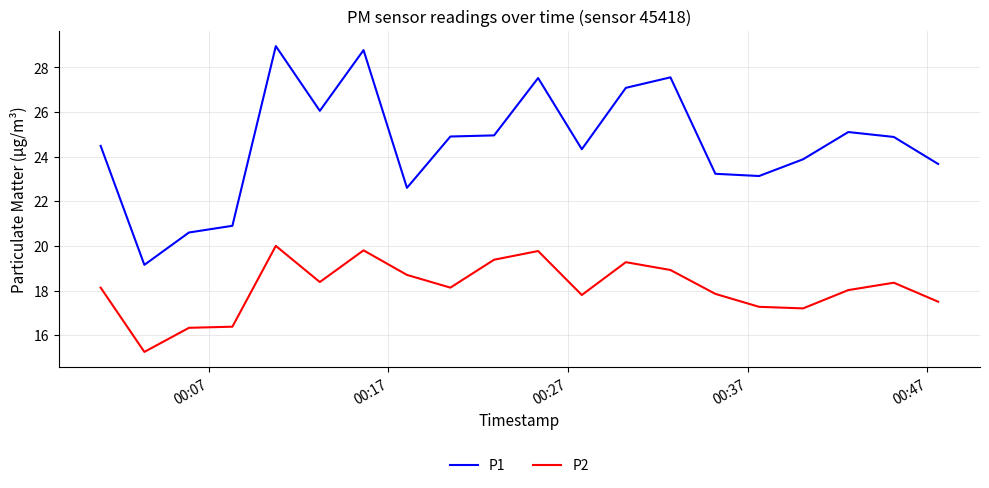

Which series has the largest total across all categories?

P1